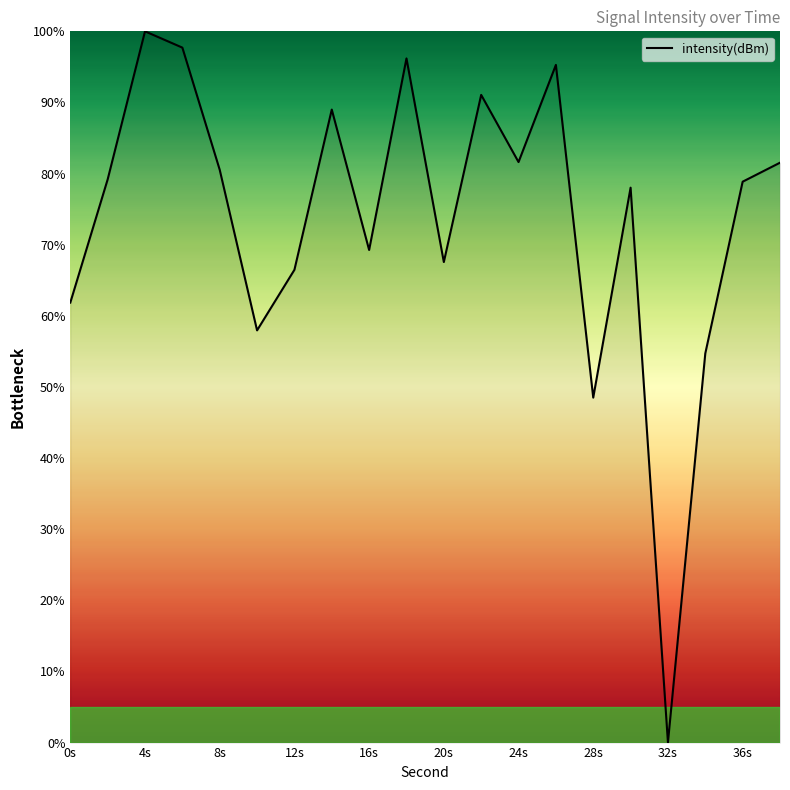

How many interior local valleys (lower than both neighbors) does the data have?

6